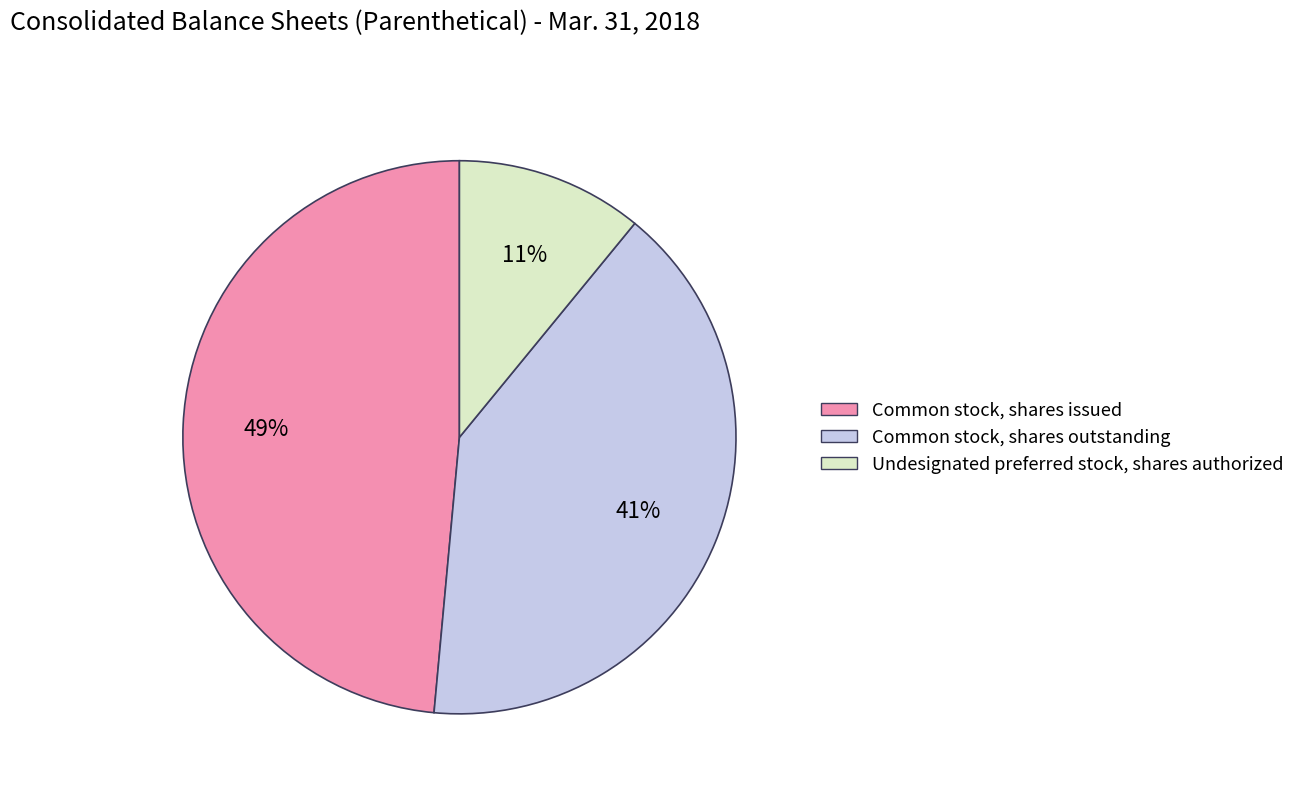

How many slices are in this pie chart?

3